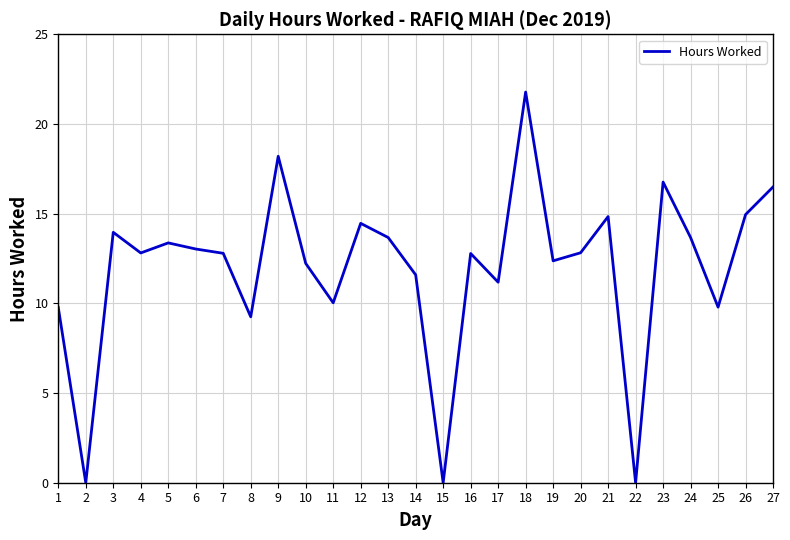

Does the chart display data point markers on the line(s)?

No